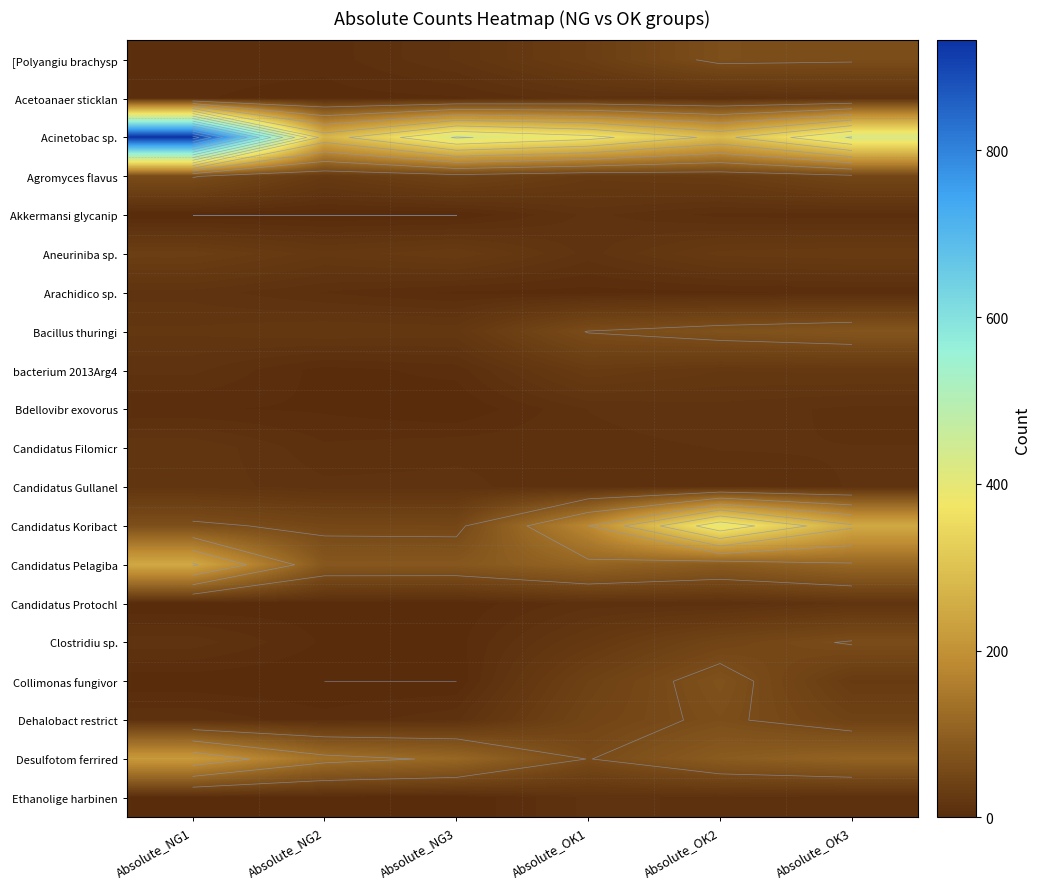

What is the spread (max minus min) of values at Absolute_OK2?

397